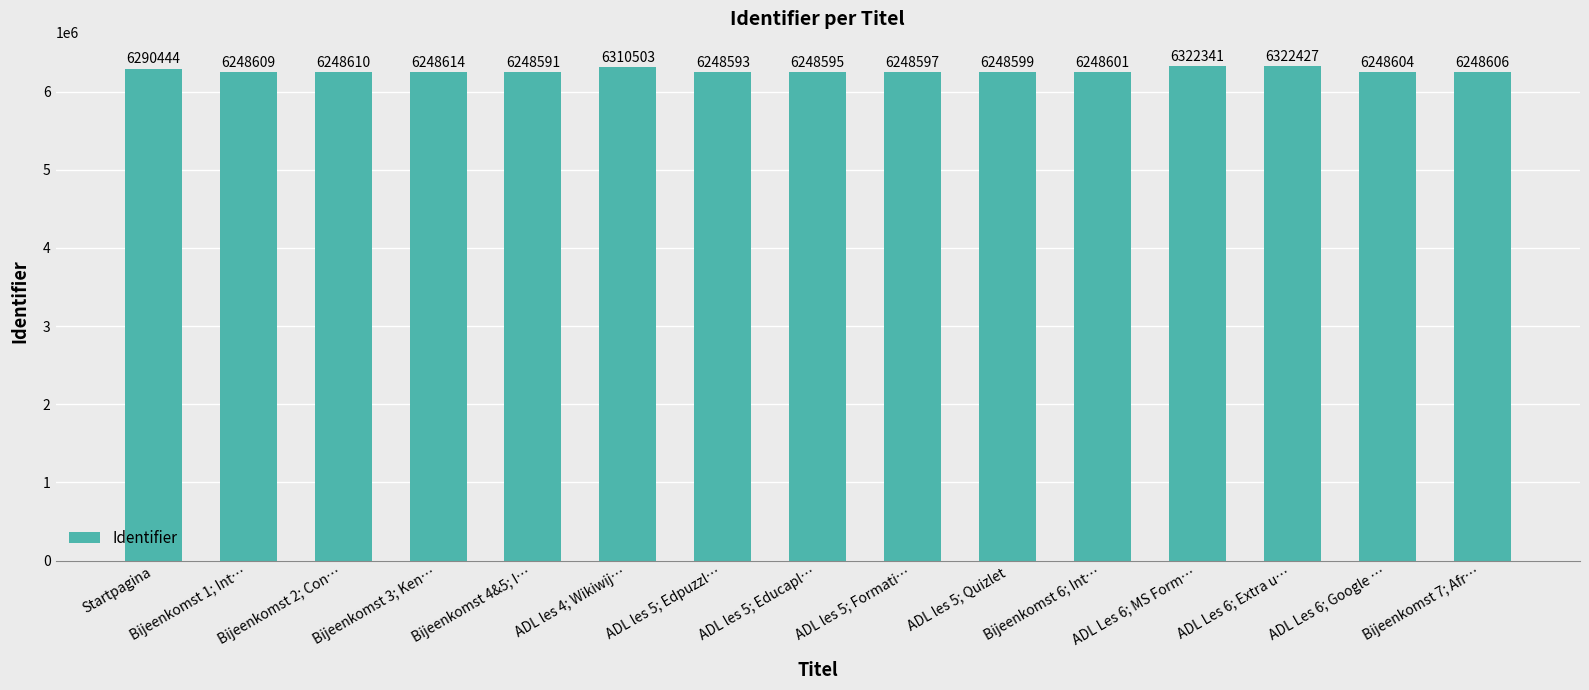

What is the difference between the second highest and minimum values?

73750